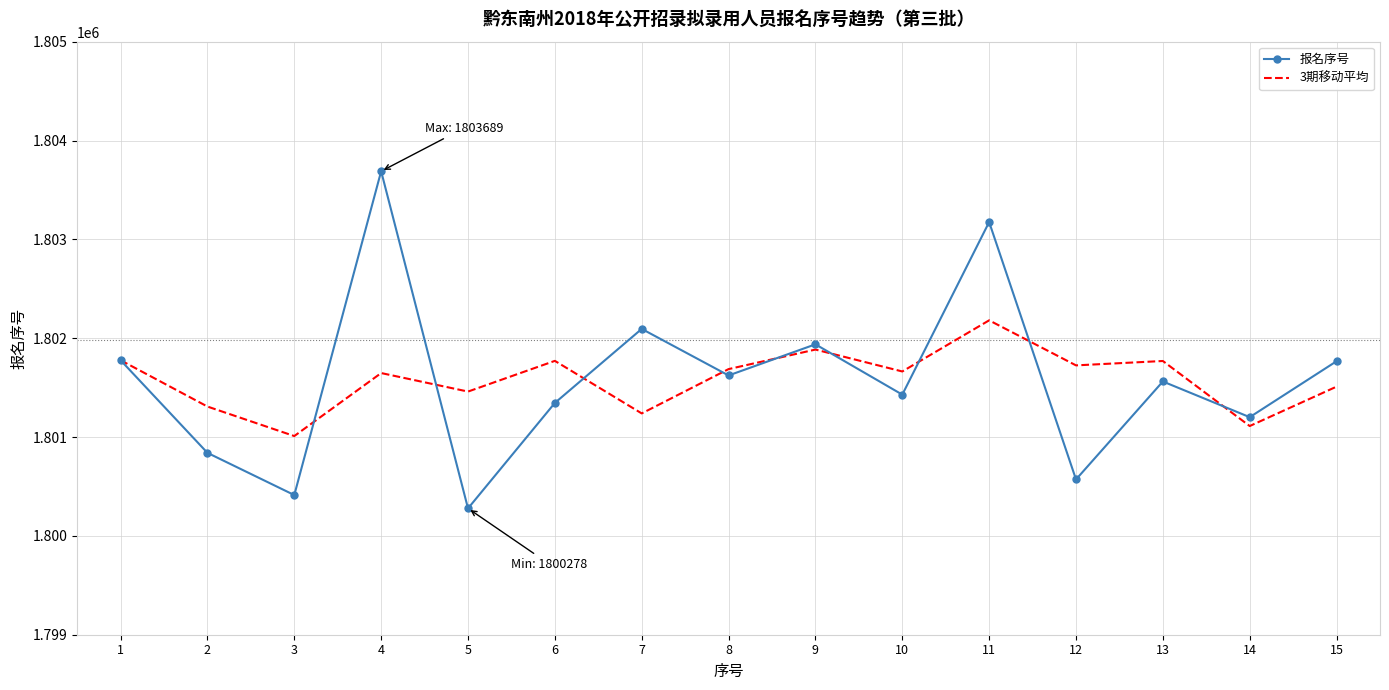

How many interior local valleys does the 报名序号 series have?

6